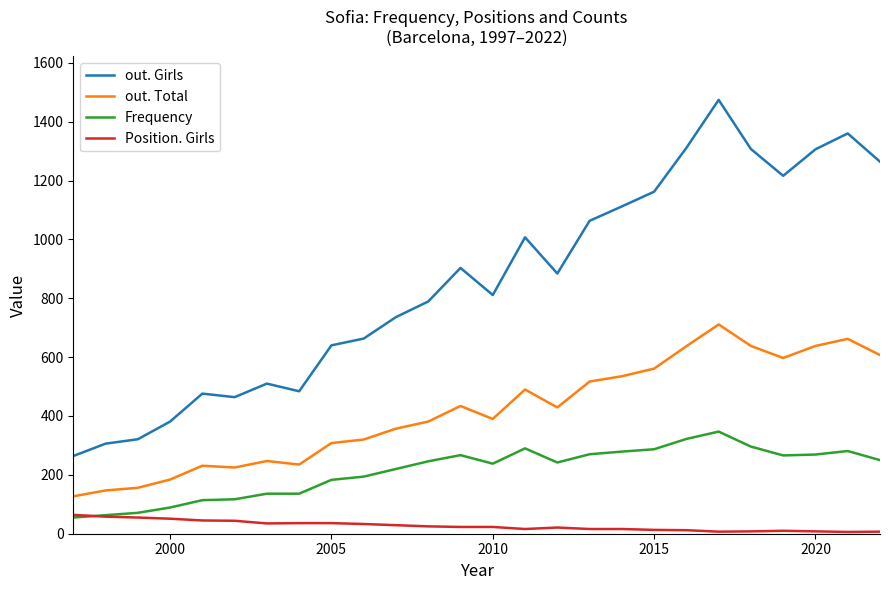

What are all the series names shown in the legend?

out. Girls, out. Total, Frequency, Position. Girls